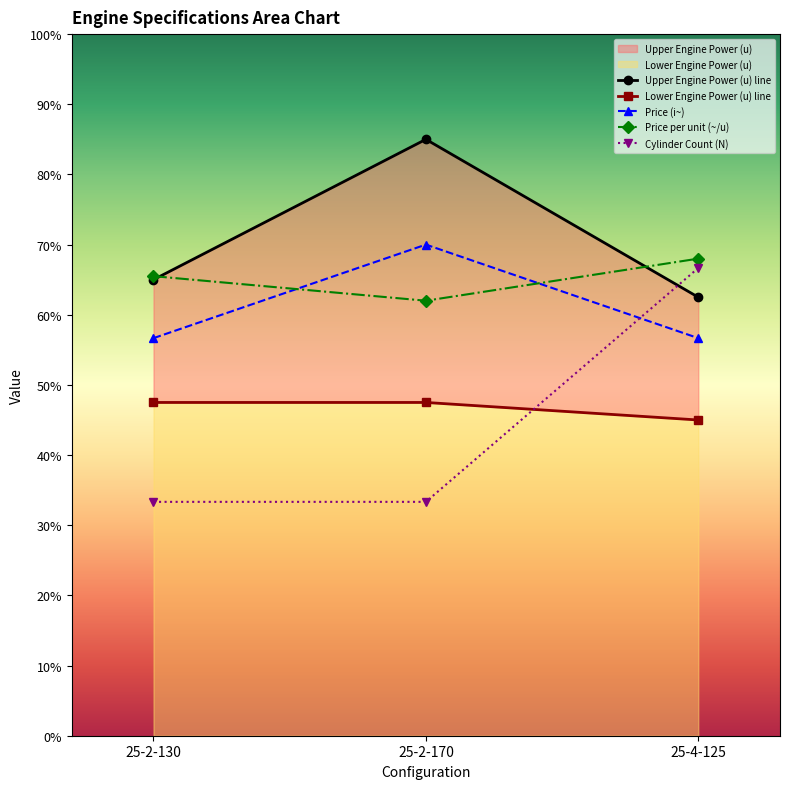

What are all the series names shown in the legend?

Upper Engine Power (u), Lower Engine Power (u), Cylinder Count (N), Price per unit (~/u), Price (i~)